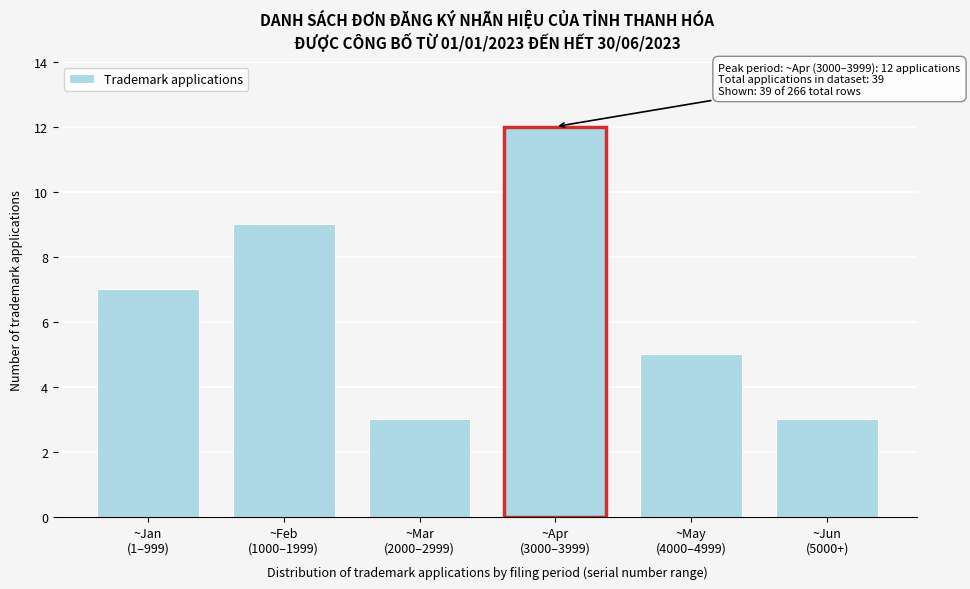

Reading right to left, extract all data points from this chart.

3	5	12	3	9	7